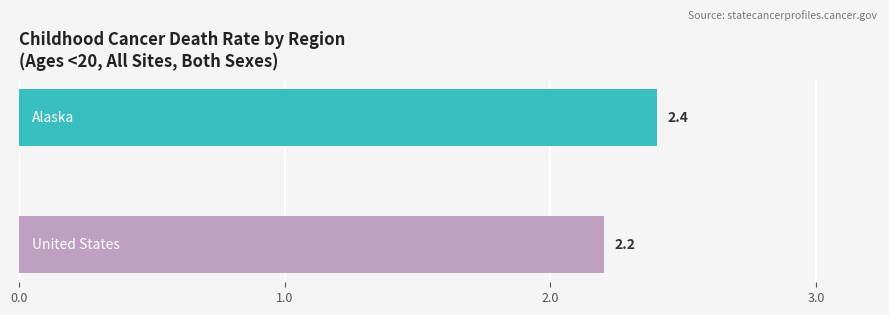

What is the sum of all values?

4.6